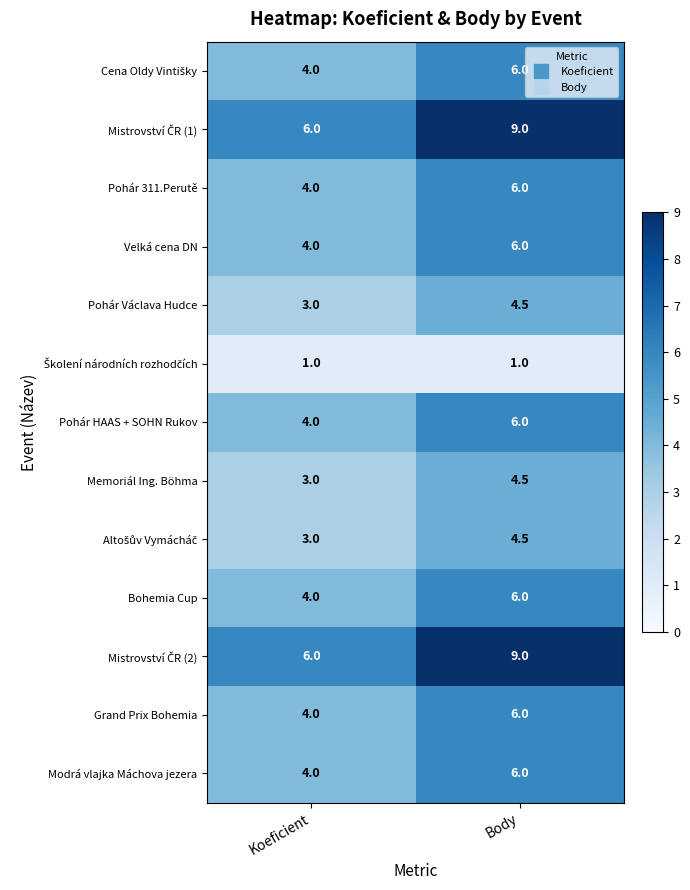

True or false: Pohár Václava Hudce has a value of 6.4 at Body.

False